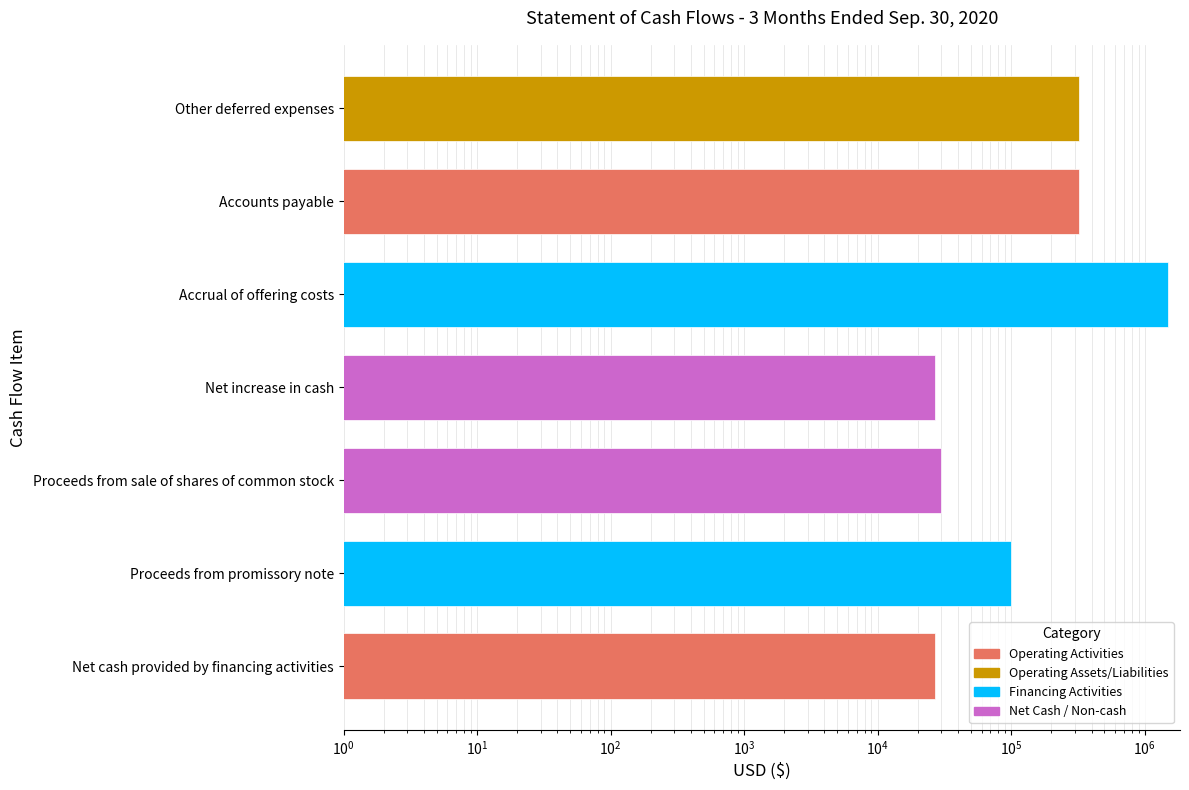

Which label corresponds to the largest value in the chart?

Accrual of offering costs